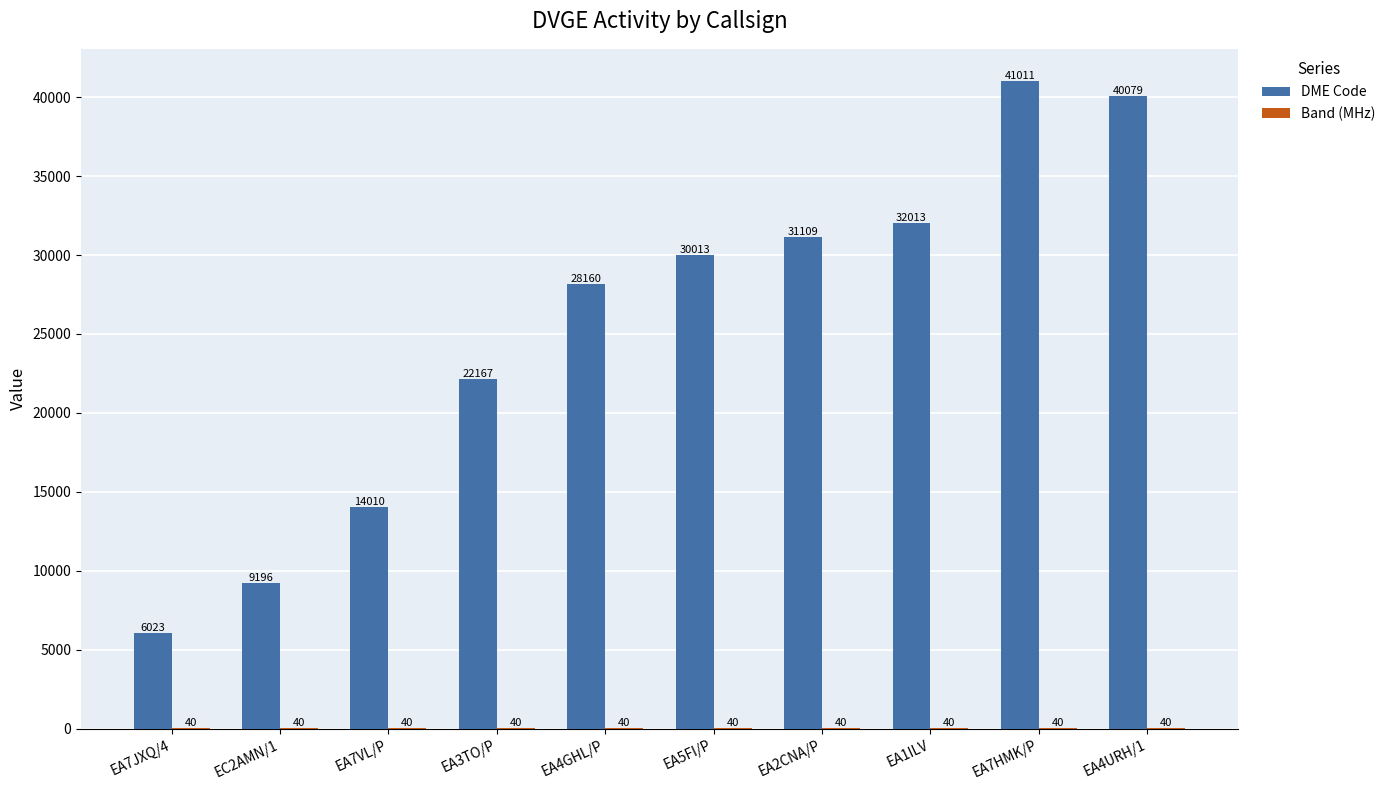

What is the highest value of the DME Code series?

41011